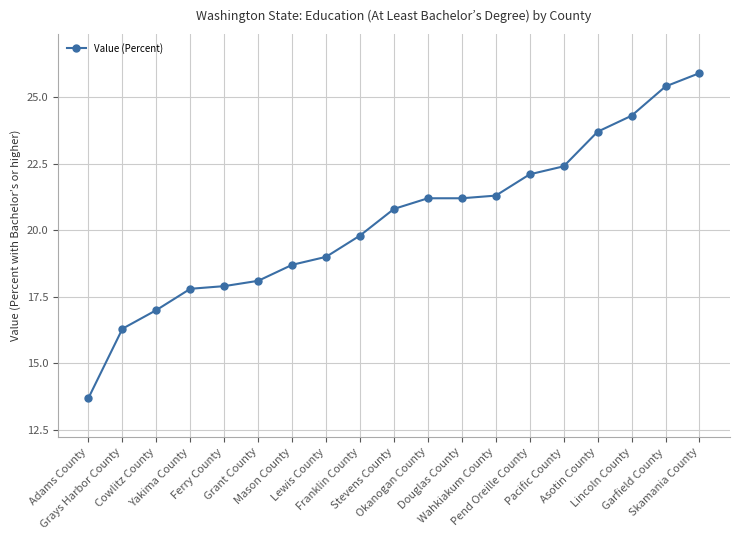

Approximately how many times larger is the value at Asotin County compared to Wahkiakum County?

1.1